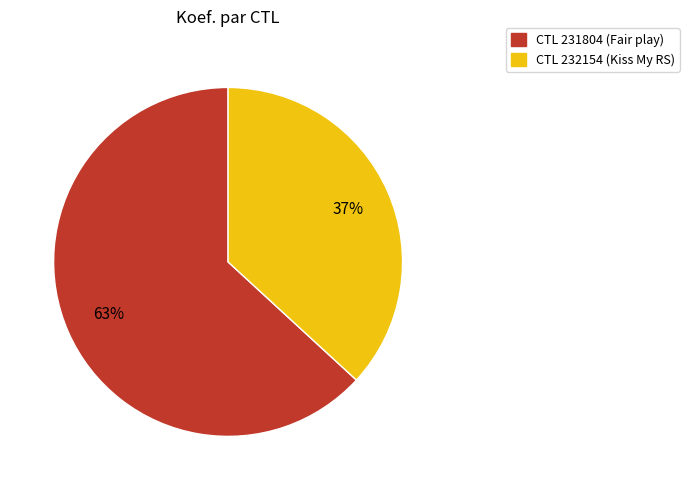

Is there any slice that represents more than half of the pie?

Yes